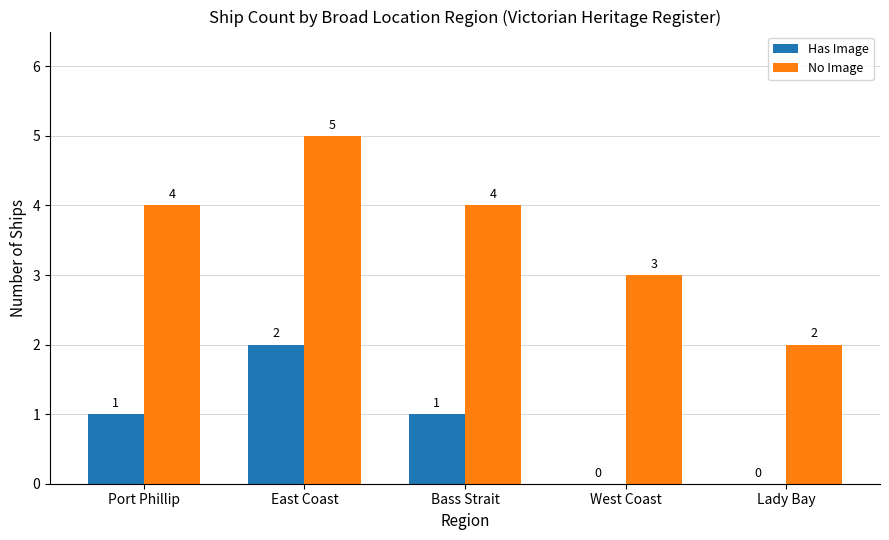

Reading right to left, what are all the values shown in this chart?

Has Image: 0	0	1	2	1
No Image: 2	3	4	5	4